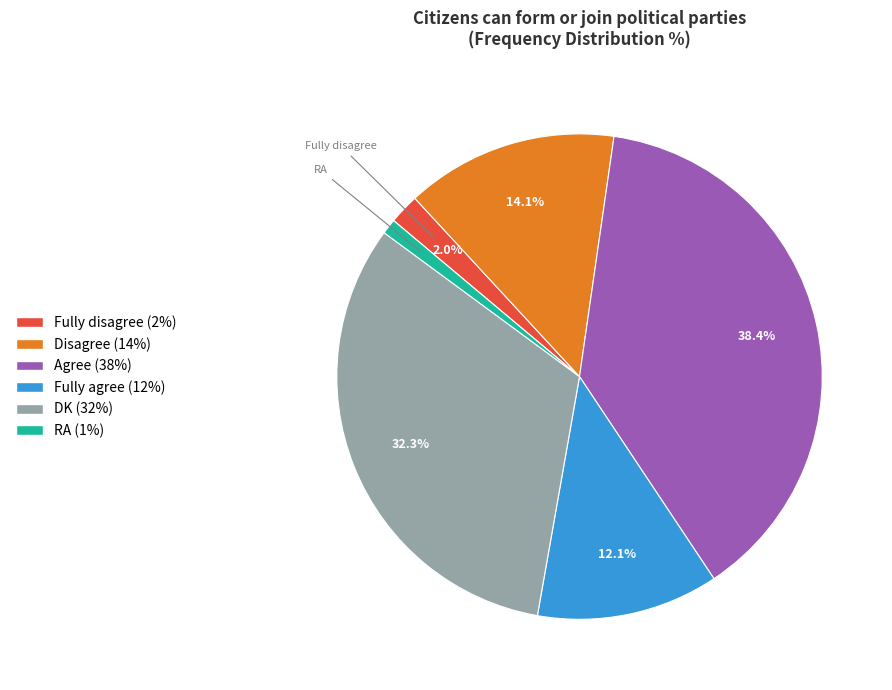

To the nearest percent, what is the difference between the largest and smallest slice percentages?

37%